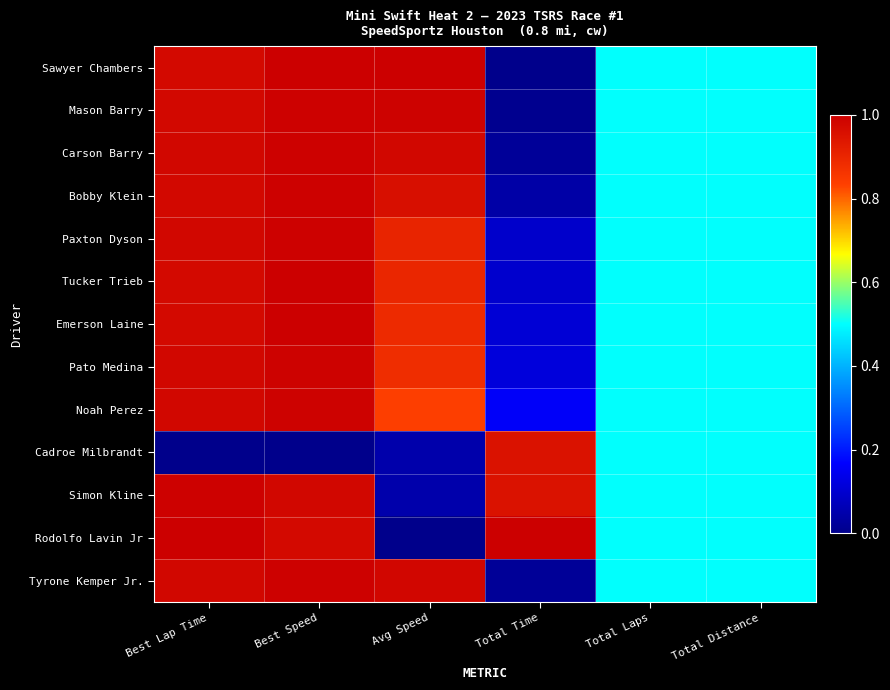

Reading left to right, what are all the values shown in this chart?

Sawyer Chambers: Best Lap Time=1.0	Best Speed=1.0	Avg Speed=1.0	Total Time=0.0	Total Laps=0.5	Total Distance=0.5
Mason Barry: Best Lap Time=1.0	Best Speed=1.0	Avg Speed=1.0	Total Time=0.0	Total Laps=0.5	Total Distance=0.5
Carson Barry: Best Lap Time=1.0	Best Speed=1.0	Avg Speed=1.0	Total Time=0.0	Total Laps=0.5	Total Distance=0.5
Bobby Klein: Best Lap Time=1.0	Best Speed=1.0	Avg Speed=1.0	Total Time=0.0	Total Laps=0.5	Total Distance=0.5
Paxton Dyson: Best Lap Time=1.0	Best Speed=1.0	Avg Speed=0.9	Total Time=0.1	Total Laps=0.5	Total Distance=0.5
Tucker Trieb: Best Lap Time=1.0	Best Speed=1.0	Avg Speed=0.9	Total Time=0.1	Total Laps=0.5	Total Distance=0.5
Emerson Laine: Best Lap Time=1.0	Best Speed=1.0	Avg Speed=0.9	Total Time=0.1	Total Laps=0.5	Total Distance=0.5
Pato Medina: Best Lap Time=1.0	Best Speed=1.0	Avg Speed=0.9	Total Time=0.1	Total Laps=0.5	Total Distance=0.5
Noah Perez: Best Lap Time=1.0	Best Speed=1.0	Avg Speed=0.8	Total Time=0.2	Total Laps=0.5	Total Distance=0.5
Cadroe Milbrandt: Best Lap Time=0.0	Best Speed=0.0	Avg Speed=0.0	Total Time=1.0	Total Laps=0.5	Total Distance=0.5
Simon Kline: Best Lap Time=1.0	Best Speed=1.0	Avg Speed=0.0	Total Time=1.0	Total Laps=0.5	Total Distance=0.5
Rodolfo Lavin Jr: Best Lap Time=1.0	Best Speed=1.0	Avg Speed=0.0	Total Time=1.0	Total Laps=0.5	Total Distance=0.5
Tyrone Kemper Jr.: Best Lap Time=1.0	Best Speed=1.0	Avg Speed=1.0	Total Time=0.0	Total Laps=0.5	Total Distance=0.5